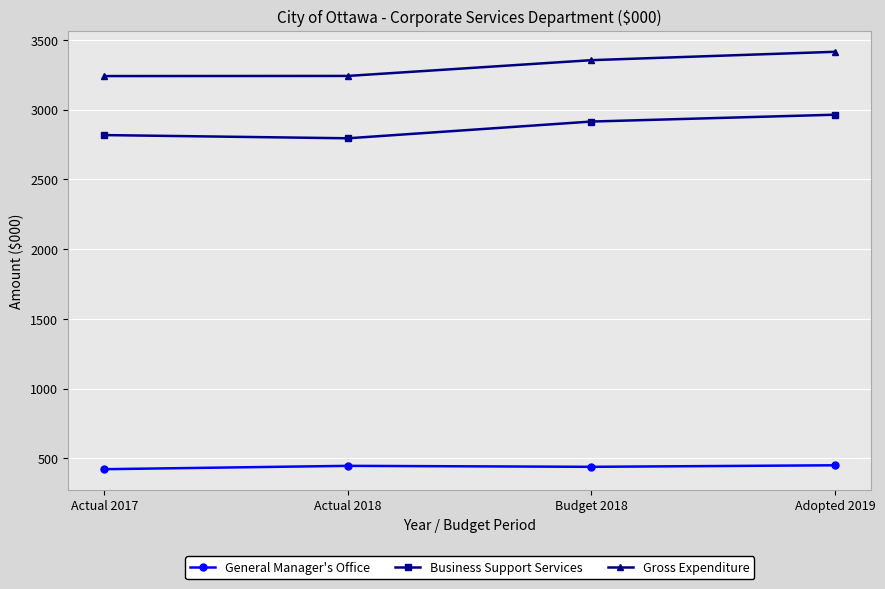

True or false: General Manager's Office and Gross Expenditure cross at least once.

False